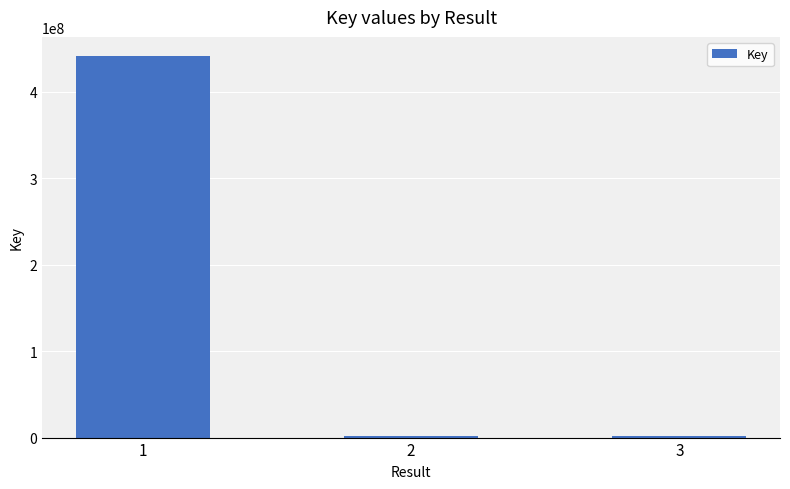

What is the difference between the maximum and second lowest values?

439612223